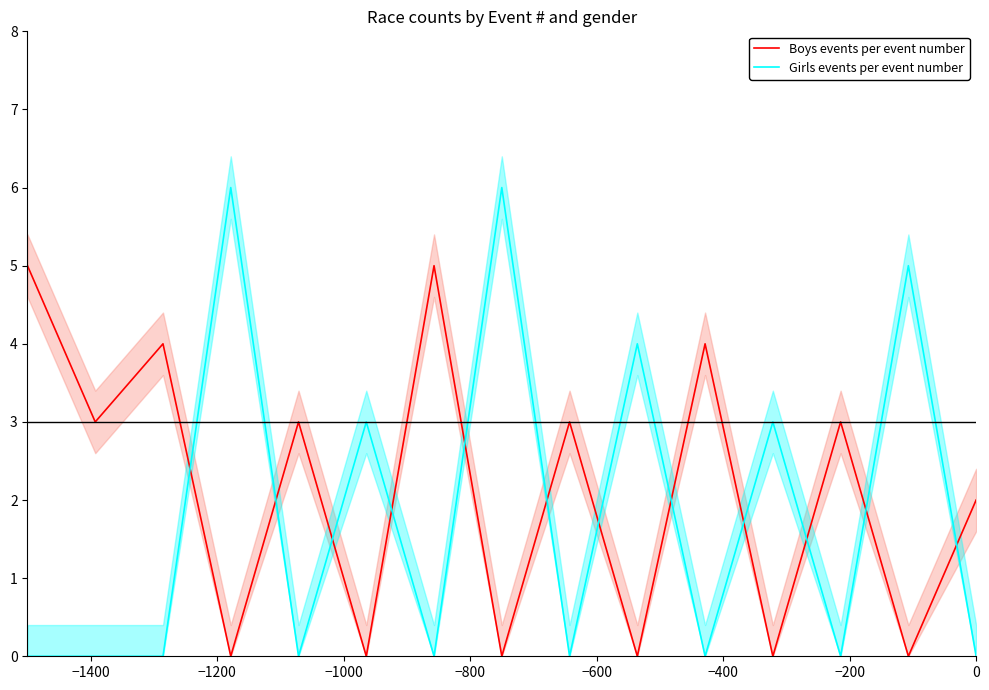

How many times do Girls events per event number and Boys events per event number cross each other?

12